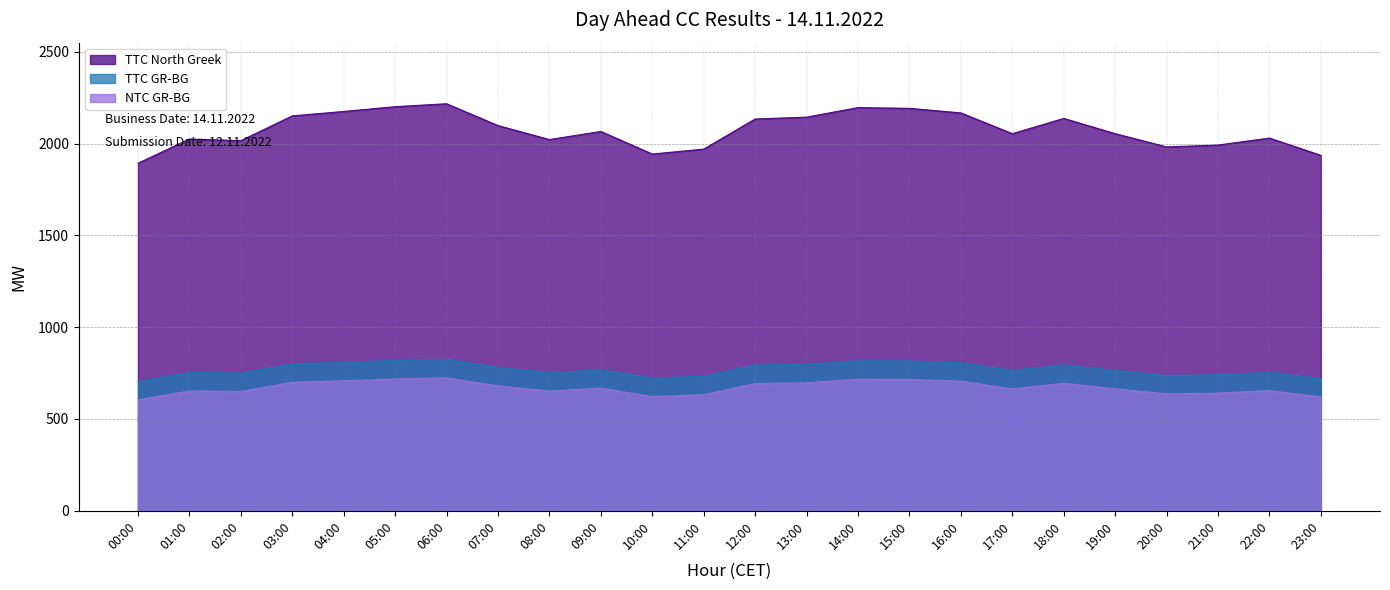

At which category does NTC GR-BG reach its first local peak?

01:00